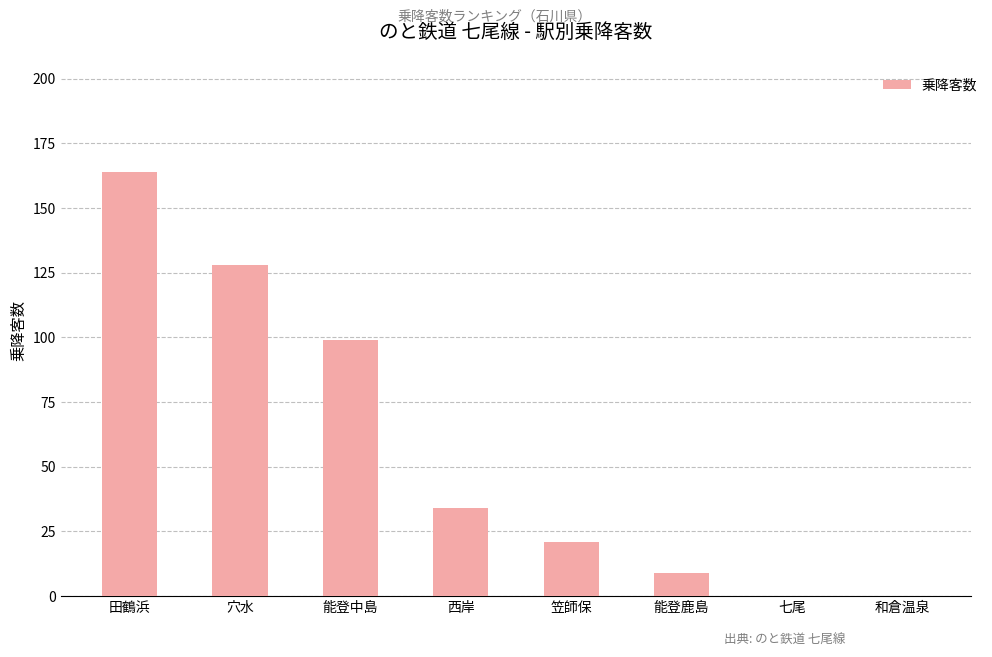

Reading right to left, what are all the values shown in this chart?

0	0	9	21	34	99	128	164